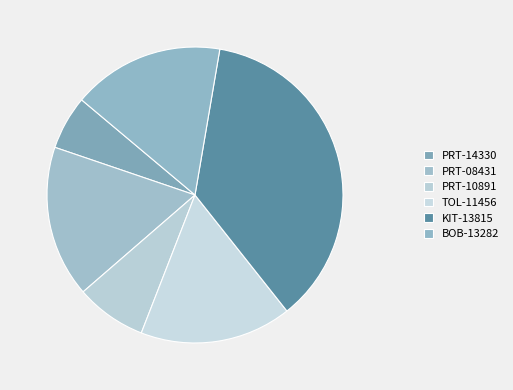

Does any single category account for the majority?

No